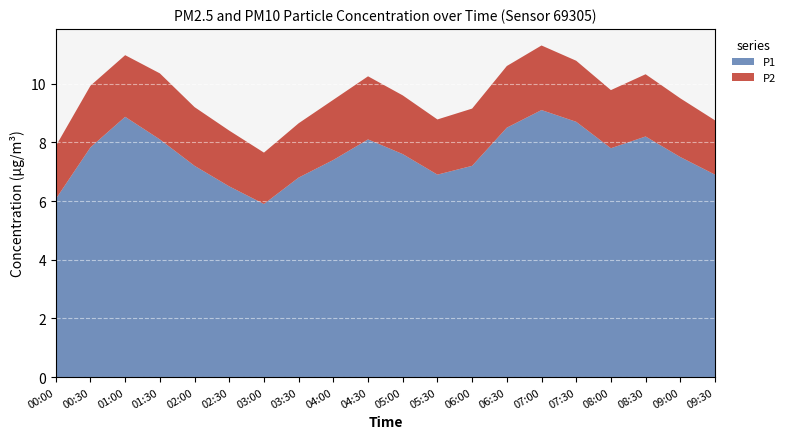

Reading left to right, list all the values displayed in this chart.

P1: 00:00=6.1	00:30=7.8	01:00=8.9	01:30=8.1	02:00=7.2	02:30=6.5	03:00=5.9	03:30=6.8	04:00=7.4	04:30=8.1	05:00=7.6	05:30=6.9	06:00=7.2	06:30=8.5	07:00=9.1	07:30=8.7	08:00=7.8	08:30=8.2	09:00=7.5	09:30=6.9
P2: 00:00=1.8	00:30=2.1	01:00=2.1	01:30=2.2	02:00=2.0	02:30=1.9	03:00=1.8	03:30=1.9	04:00=2.0	04:30=2.1	05:00=2.0	05:30=1.9	06:00=1.9	06:30=2.1	07:00=2.2	07:30=2.1	08:00=2.0	08:30=2.1	09:00=2.0	09:30=1.9